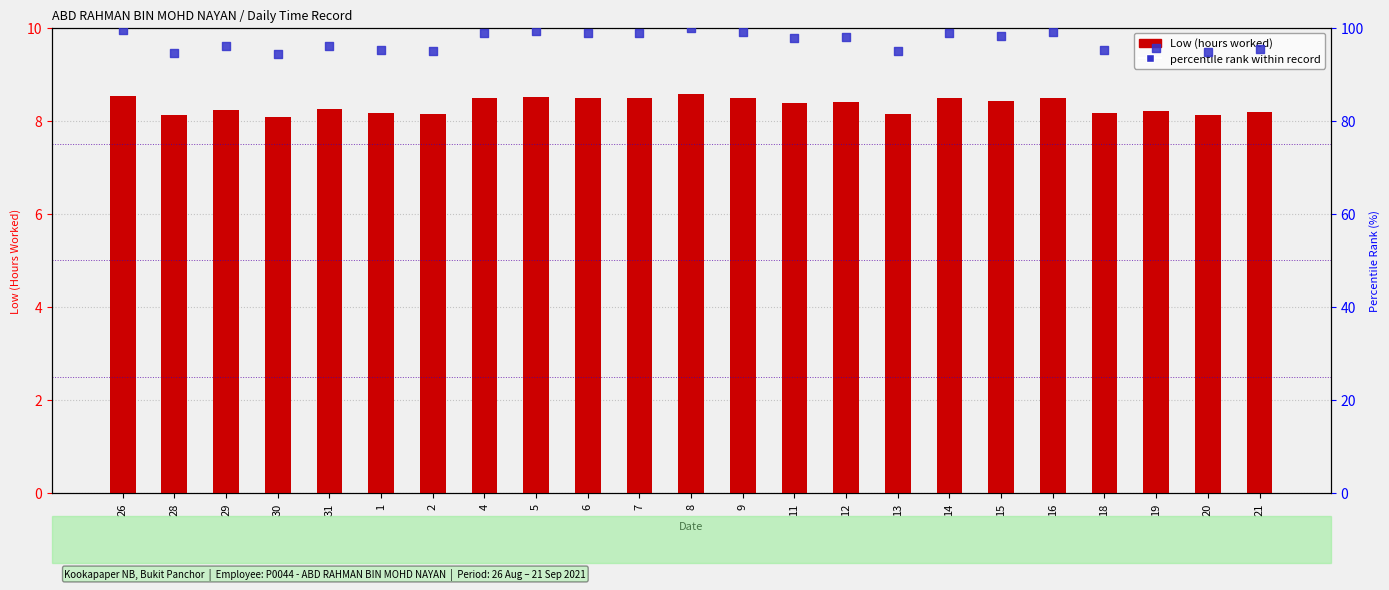

Is the value of percentile rank within record at 4 greater than the value of Low (hours worked) at 18?

Yes